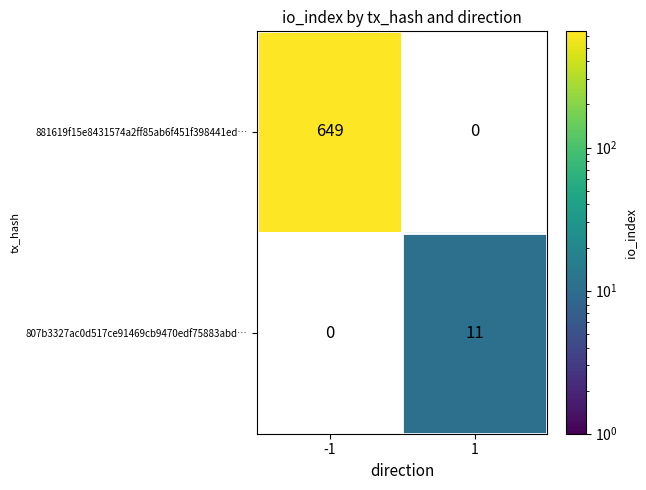

Is the value of 807b3327ac0d517ce91469cb9470edf75883abd… at 1 greater than the value of 881619f15e8431574a2ff85ab6f451f398441ed… at -1?

No